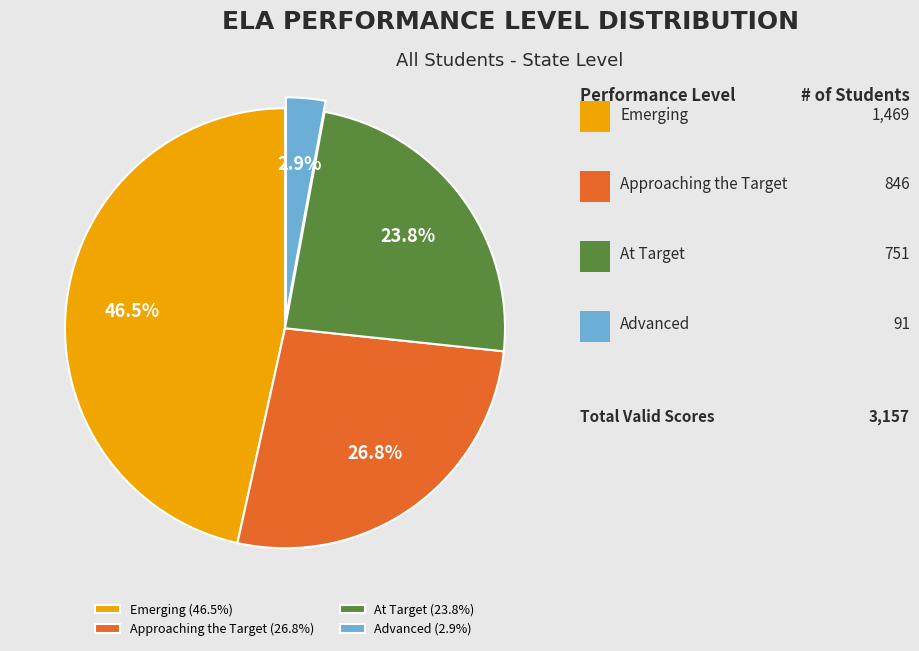

To the nearest percent, what is the difference between the Emerging and At Target slice percentages?

23%